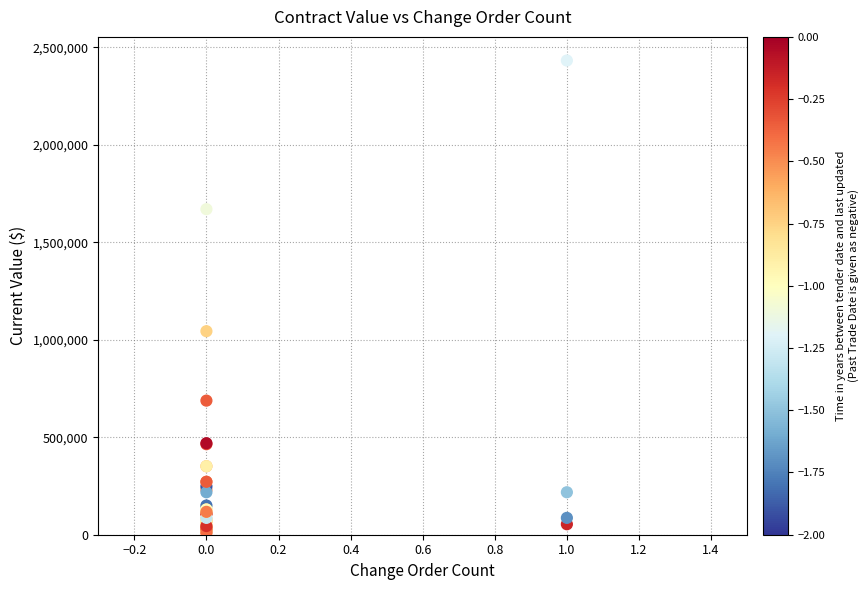

What Y value in the scatter plot is closest to 1220522?

1044062.3